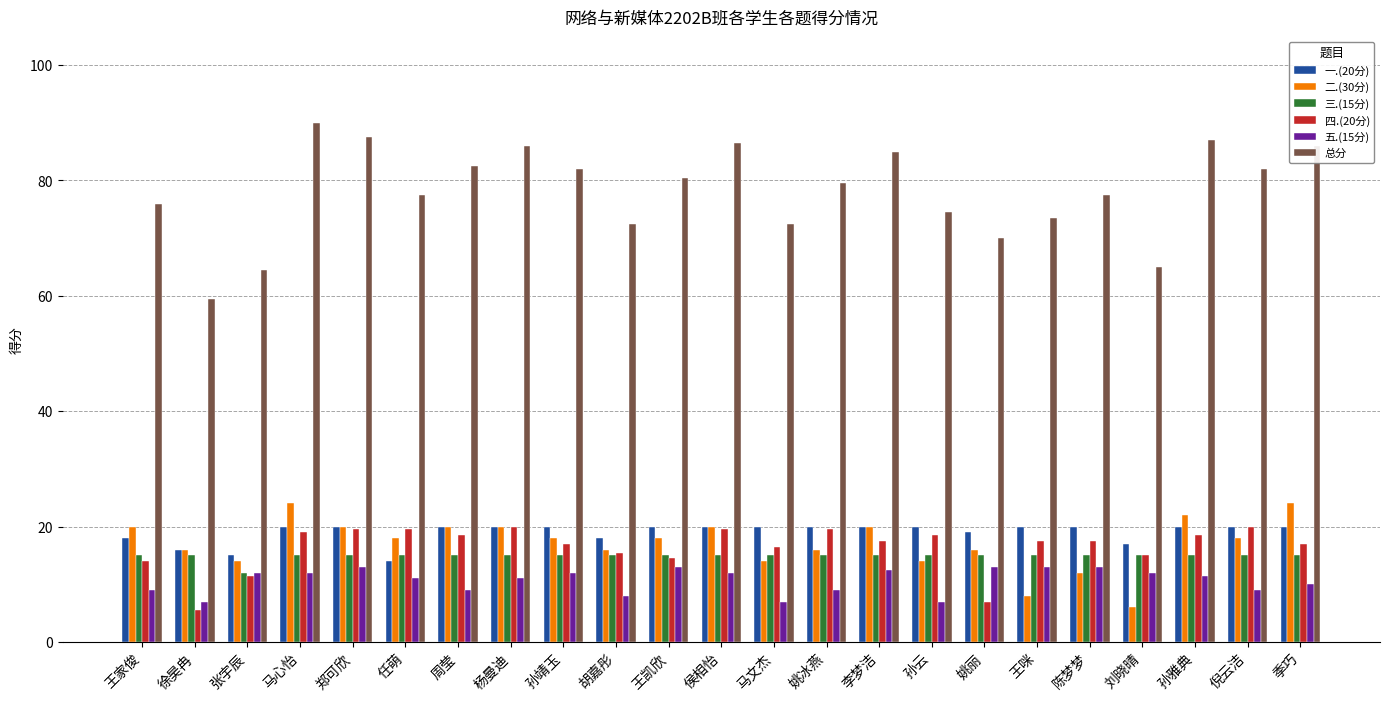

True or false: 二.(30分) has a value of 14.0 at 马文杰.

True